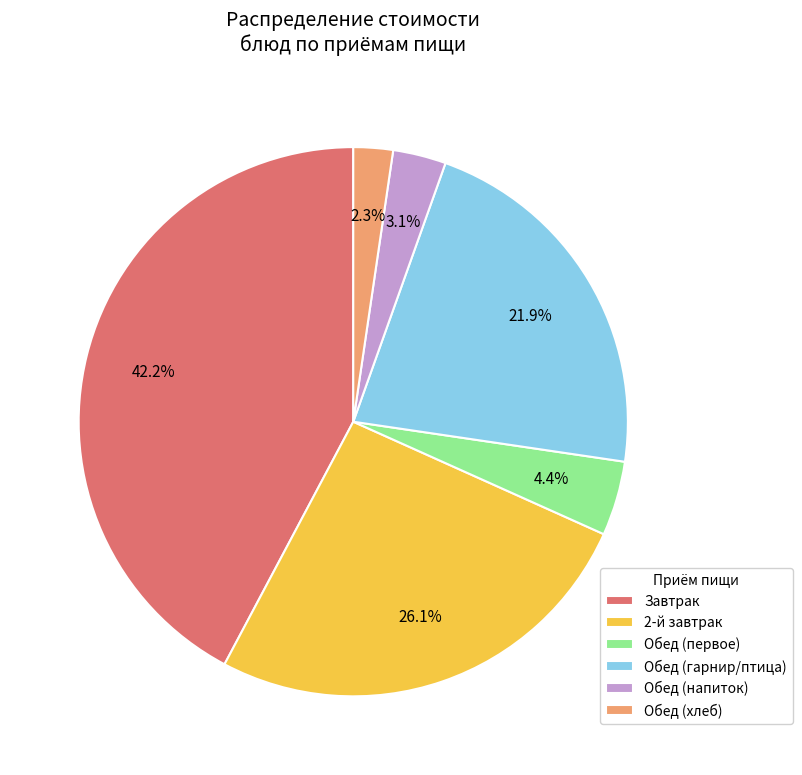

Which category has the biggest portion of the pie?

Завтрак